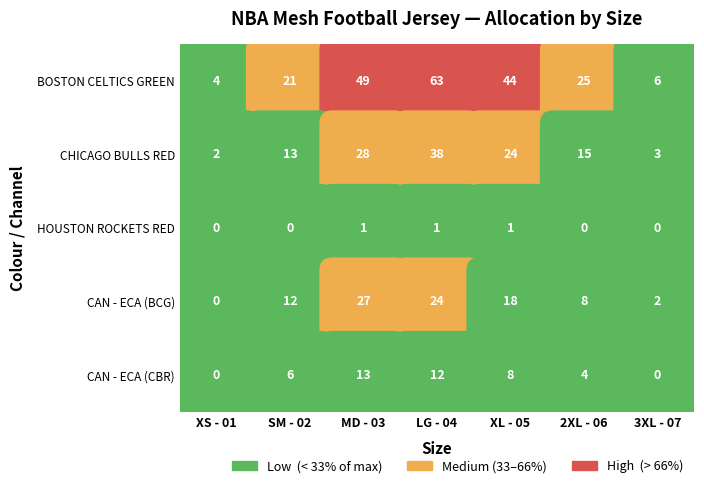

What is the maximum value for BOSTON CELTICS GREEN?

63